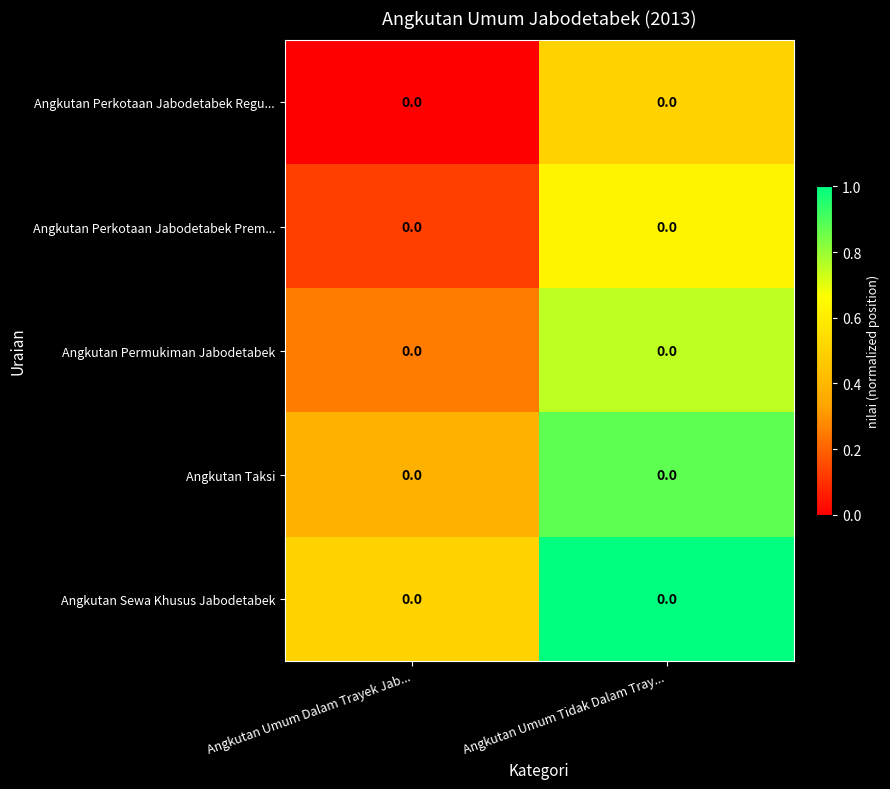

Reading right to left, list all the values displayed in this chart.

Angkutan Perkotaan Jabodetabek Regu...: Angkutan Umum Tidak Dalam Tray...=0.0	Angkutan Umum Dalam Trayek Jab...=0.0
Angkutan Perkotaan Jabodetabek Prem...: Angkutan Umum Tidak Dalam Tray...=0.0	Angkutan Umum Dalam Trayek Jab...=0.0
Angkutan Permukiman Jabodetabek: Angkutan Umum Tidak Dalam Tray...=0.0	Angkutan Umum Dalam Trayek Jab...=0.0
Angkutan Taksi: Angkutan Umum Tidak Dalam Tray...=0.0	Angkutan Umum Dalam Trayek Jab...=0.0
Angkutan Sewa Khusus Jabodetabek: Angkutan Umum Tidak Dalam Tray...=0.0	Angkutan Umum Dalam Trayek Jab...=0.0